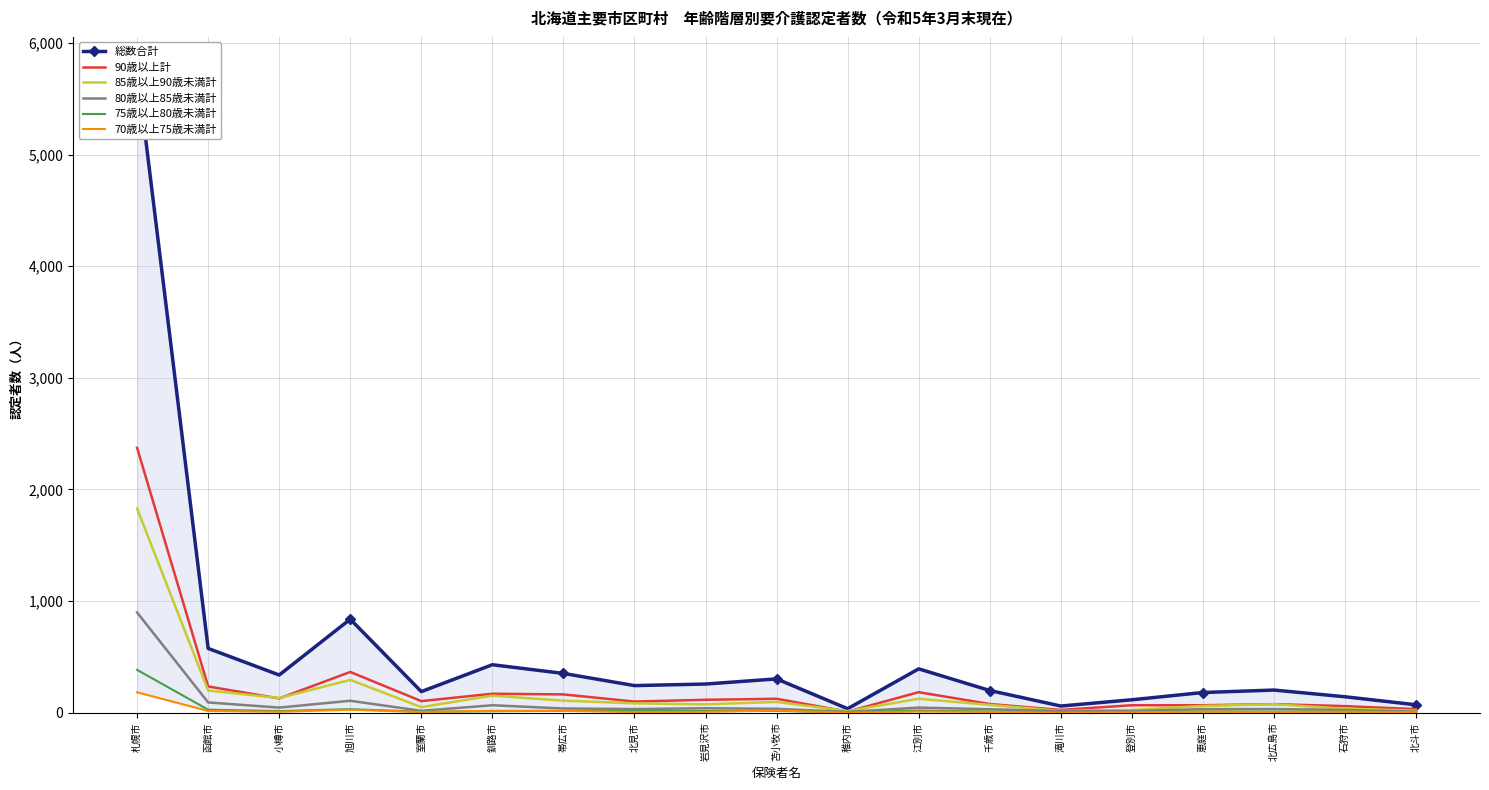

Which label corresponds to the largest value in the chart?

札幌市